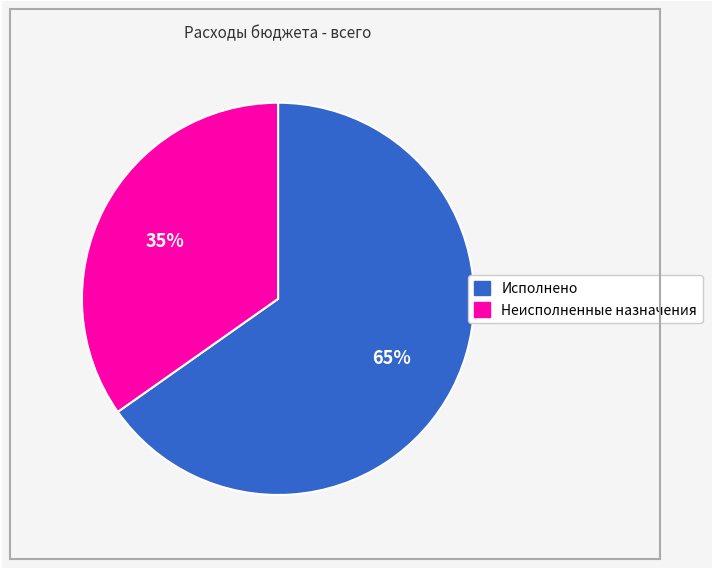

To the nearest percent, what is the difference between the largest and smallest slice percentages?

30%